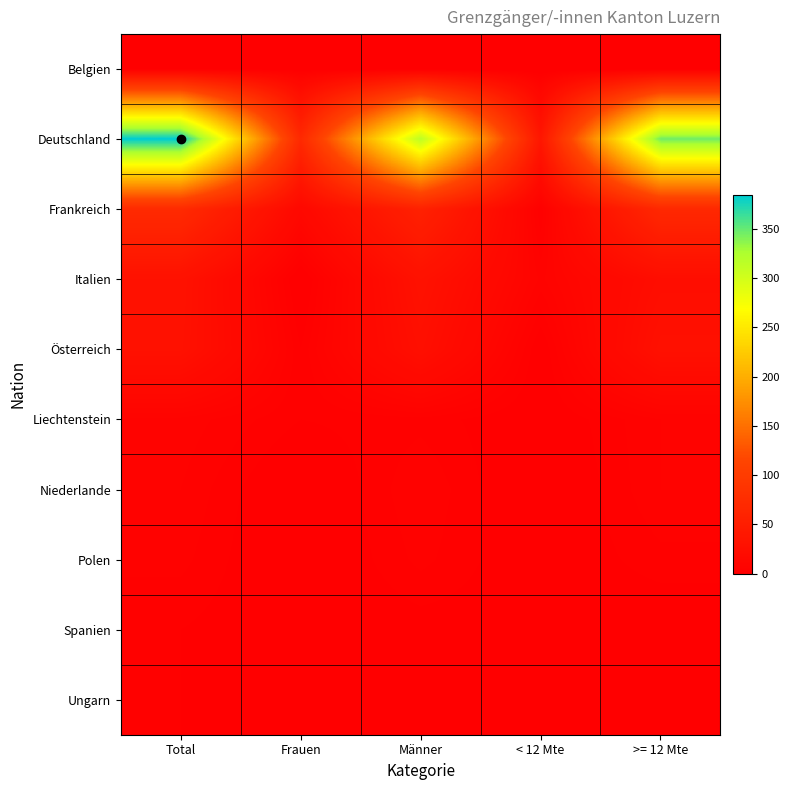

What is the total value across all series at Frauen?

92